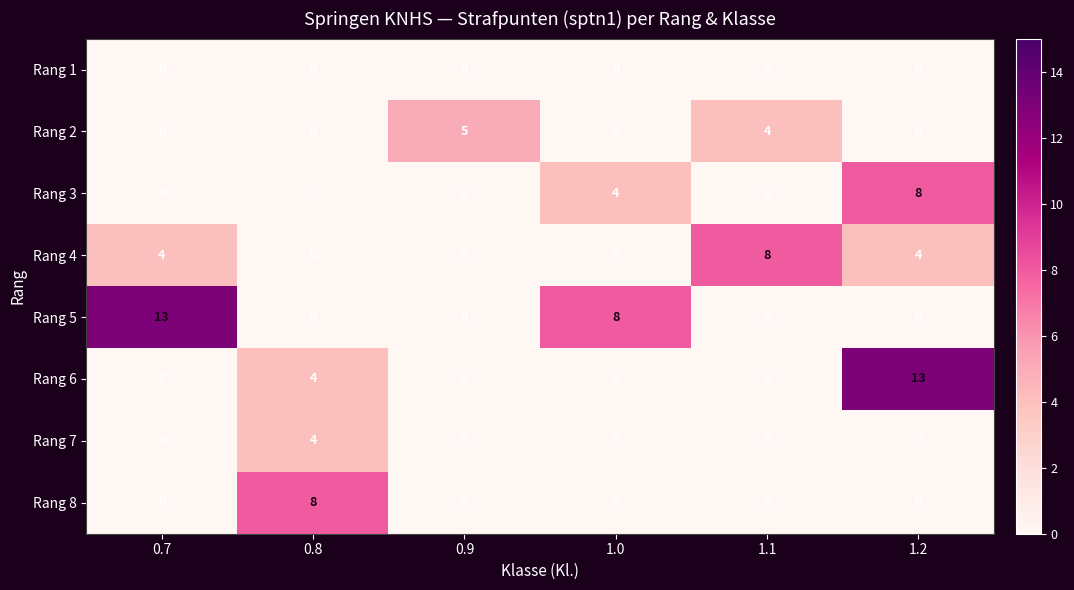

What is the maximum value shown in the chart?

13